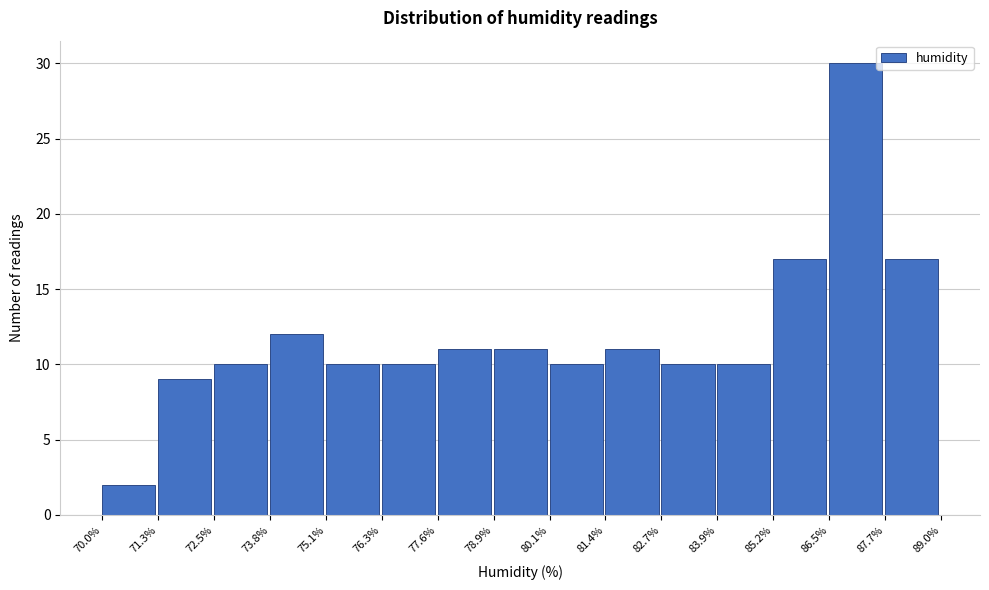

Over which range of the x-axis is the bar tallest?

86.5% to 87.7%